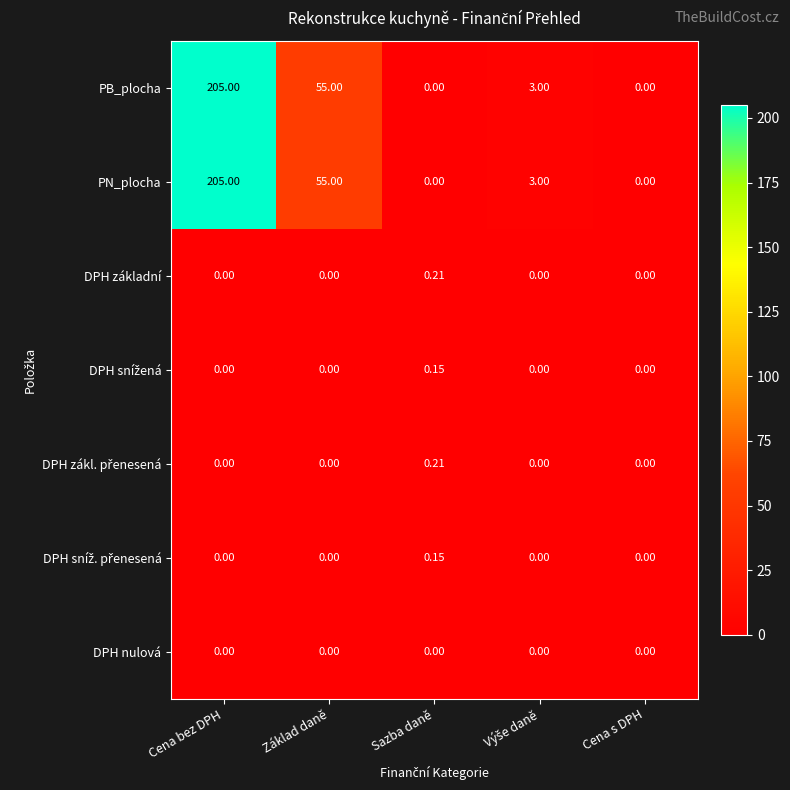

Which label corresponds to the largest value in the chart?

Cena bez DPH